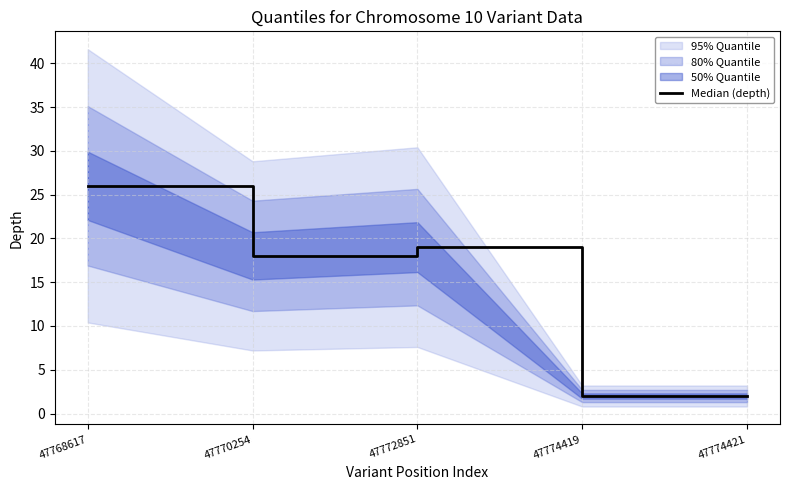

The value at 47774419 is 2. True or false?

True